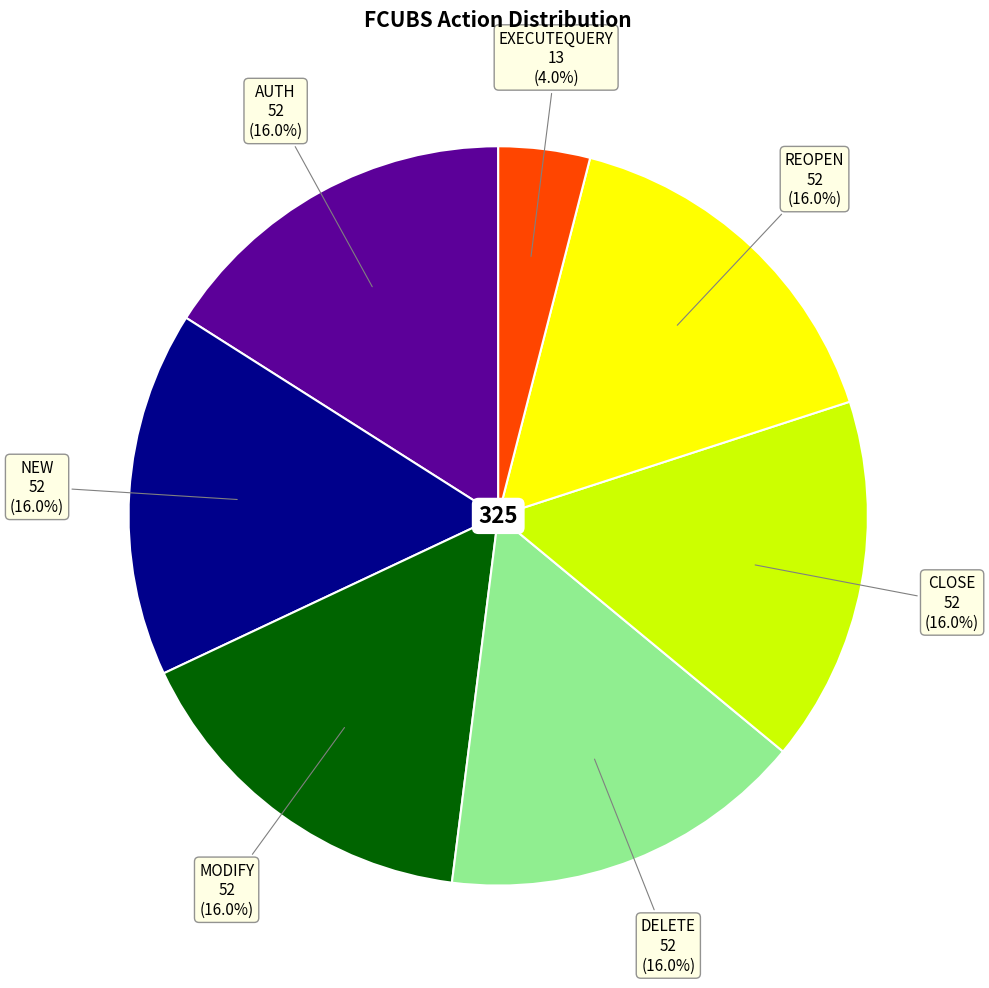

Is there a majority slice in this chart?

No